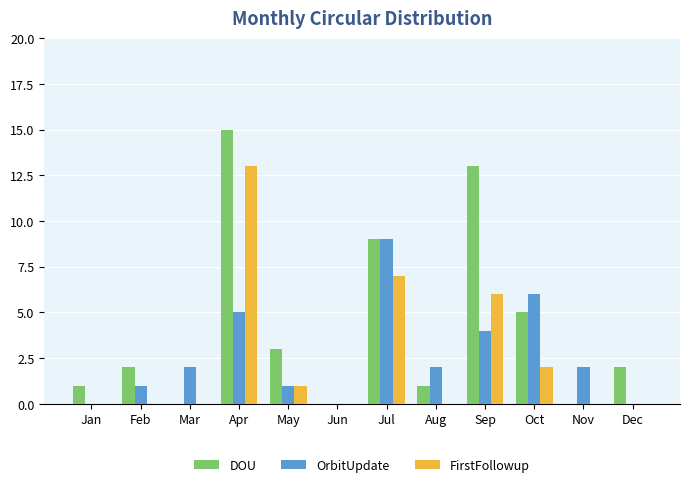

How many data points does each series have?

12